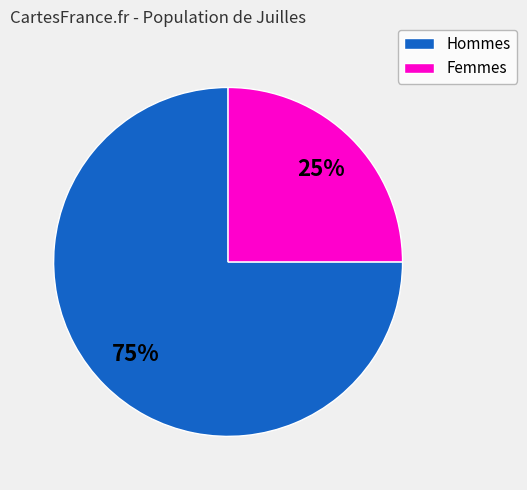

Is there any slice that represents more than half of the pie?

Yes